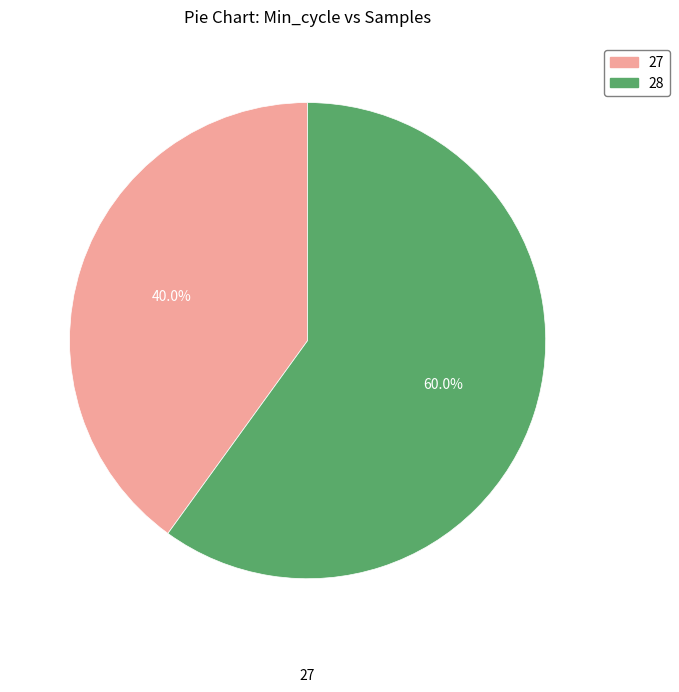

Is there a majority slice in this chart?

Yes